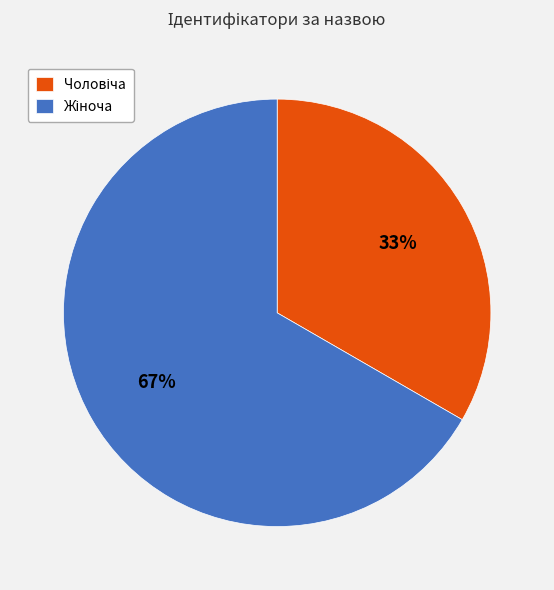

Is there a majority slice in this chart?

Yes